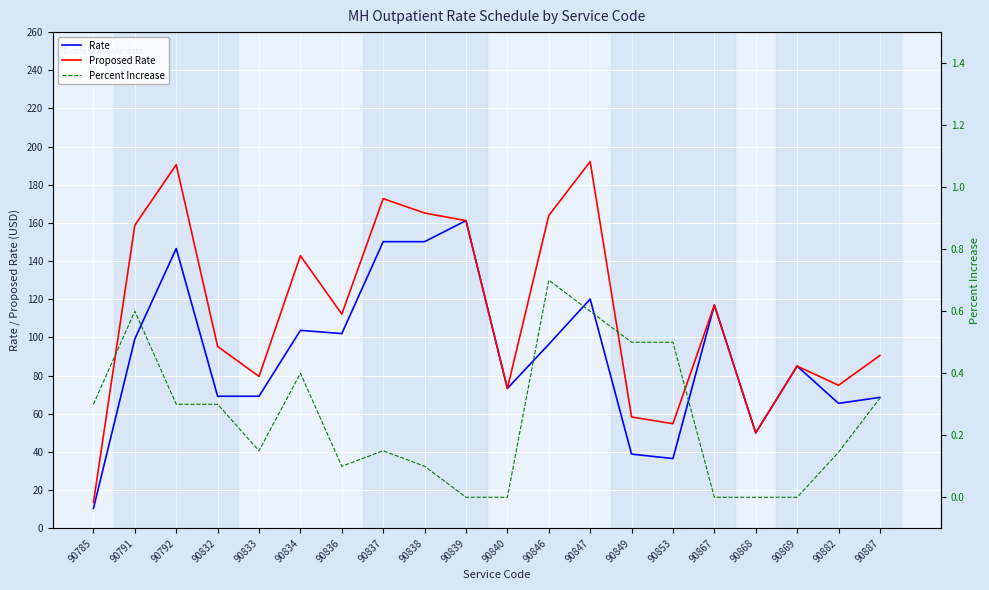

Reading left to right, extract all data points from this chart.

Rate: 10.4	99.2	146.6	69.2	69.2	103.7	102.0	150.2	150.2	161.2	73.3	96.4	120.1	38.9	36.5	117.0	50.0	85.0	65.5	68.6
Proposed Rate: 13.5	158.8	190.6	95.3	79.6	142.8	112.2	172.7	165.2	161.2	73.3	163.9	192.2	58.3	54.8	117.0	50.0	85.0	75.0	90.6
Percent Increase: 0.3	0.6	0.3	0.3	0.1	0.4	0.1	0.1	0.1	0.0	0.0	0.7	0.6	0.5	0.5	0.0	0.0	0.0	0.1	0.3